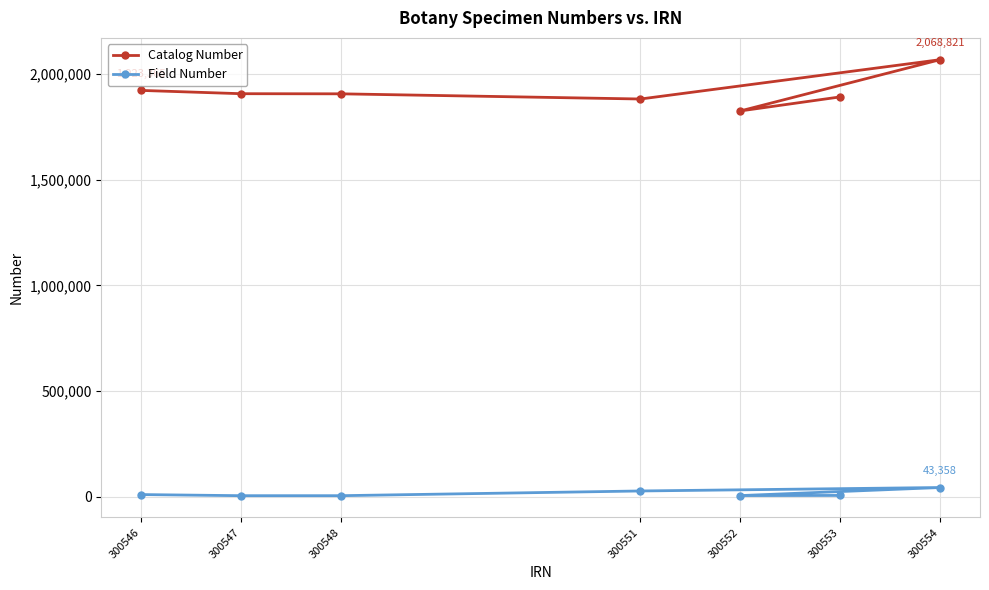

Between 300553 and 300551, which is larger?

300553